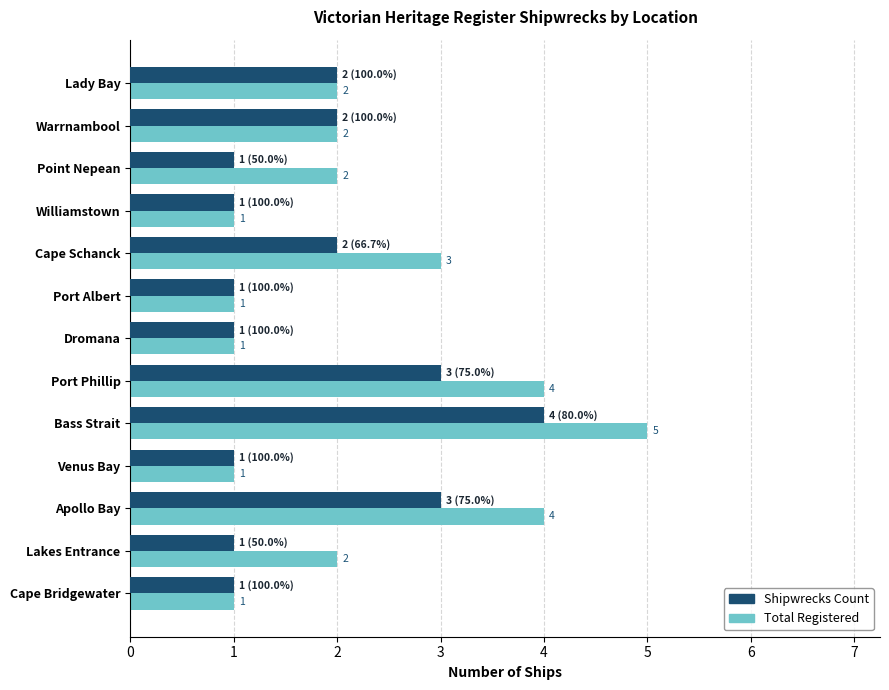

How many Shipwrecks Count values are between 1 and 2?

10